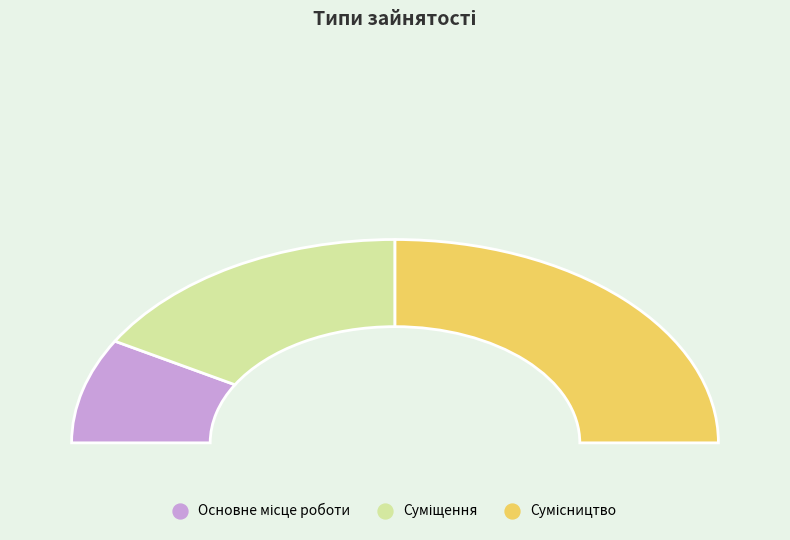

How much of the chart is everything except Сумісництво?

50.0%